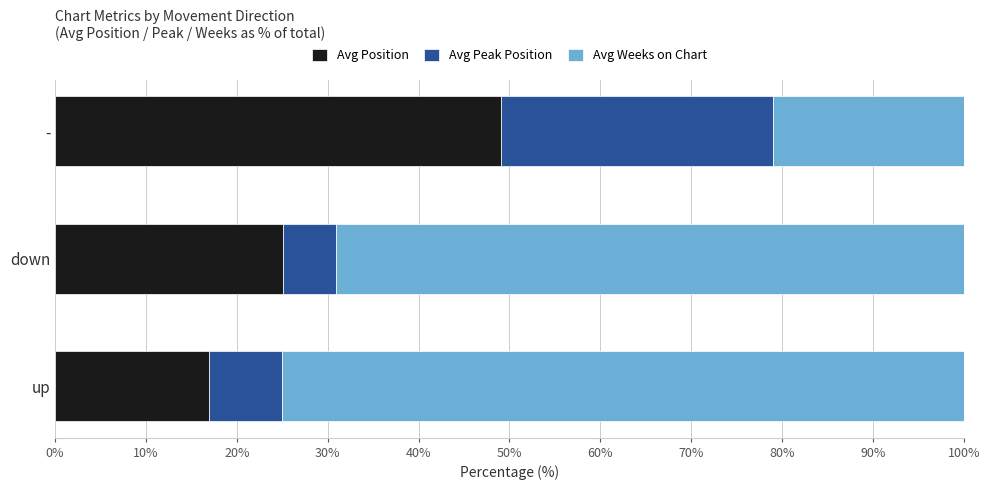

Which category has the lowest value in the Avg Position series?

up